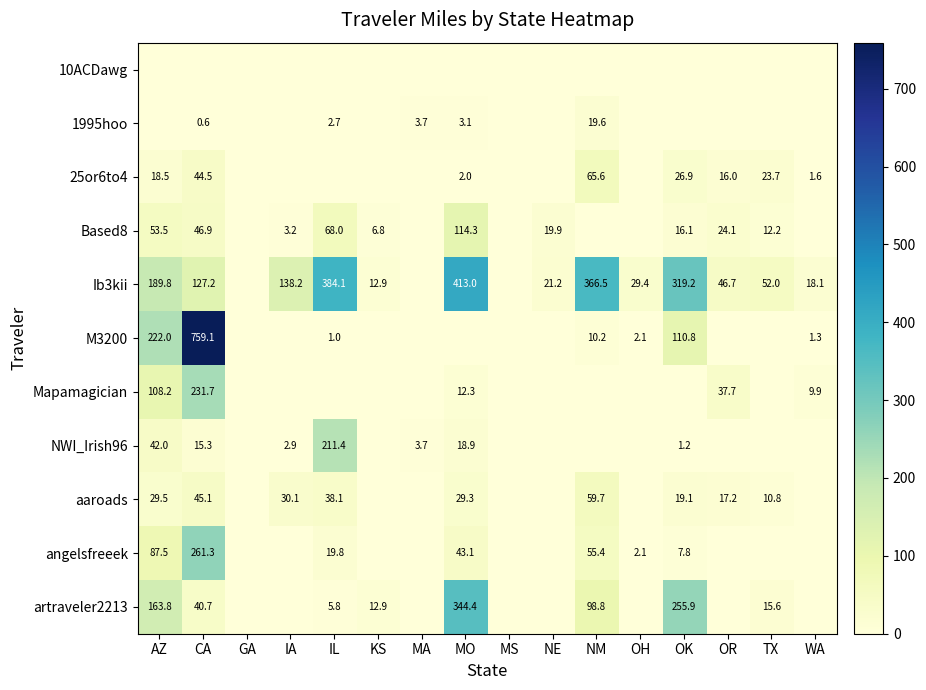

The Based8 series shows 16.1 at OK. True or false?

True